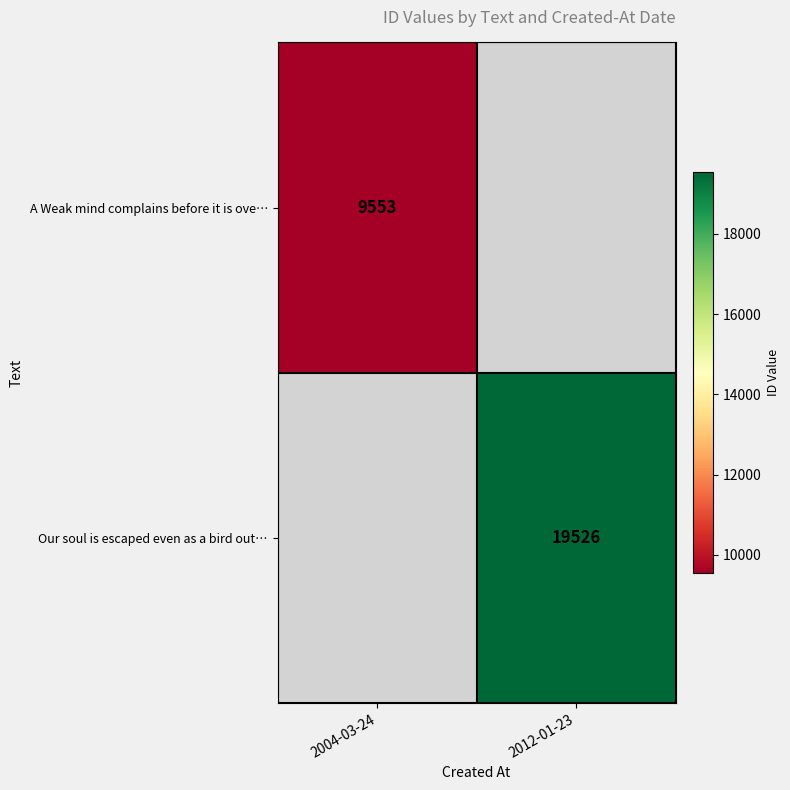

Is the value of A Weak mind complains before it is ove… at 2004-03-24 greater than the value of Our soul is escaped even as a bird out… at 2012-01-23?

No